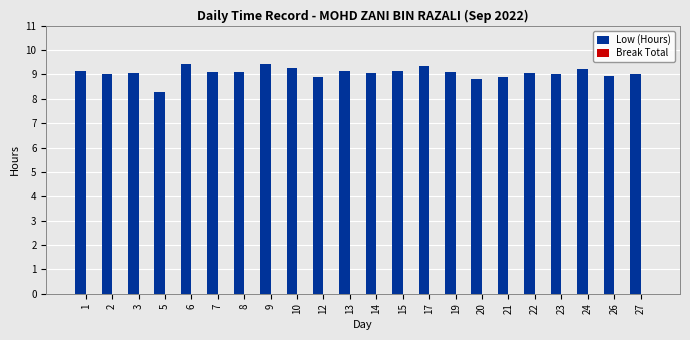

What is the sum of the values at 27 and 3?

18.1